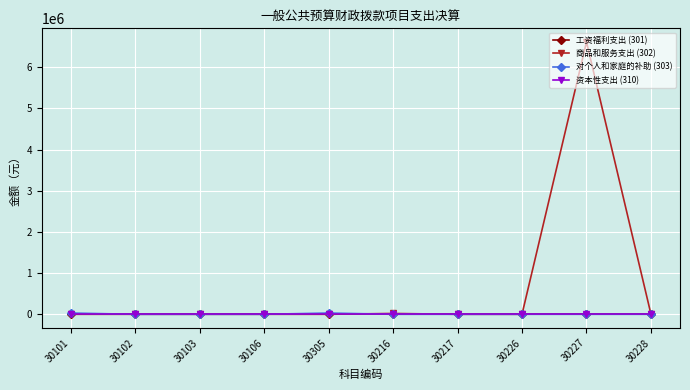

What is the total value across all series at 30101?

29796.0